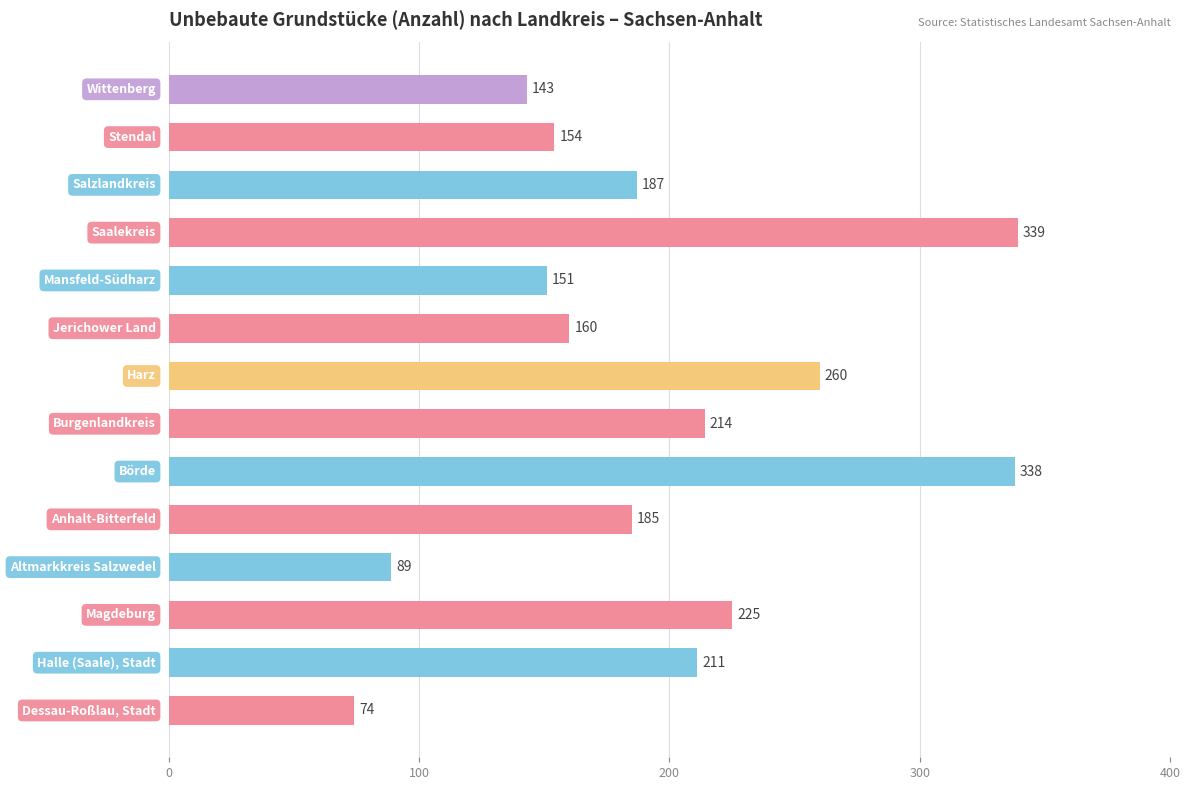

What is the maximum value shown in the chart?

339